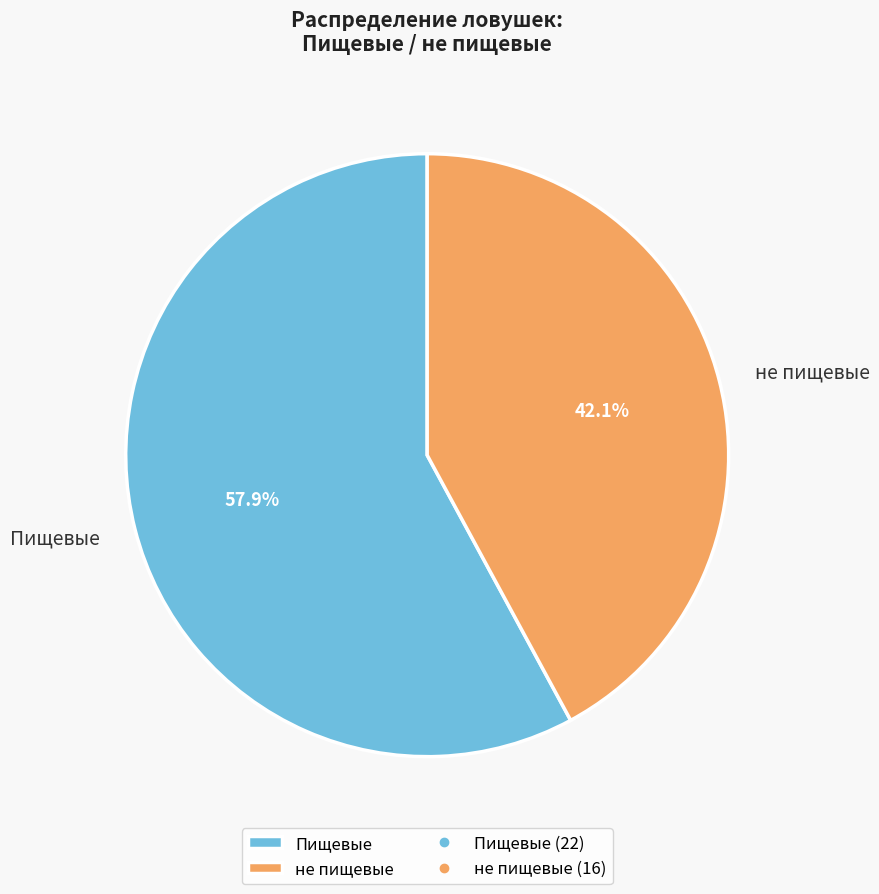

Combined, do не пищевые and Пищевые account for over 50%?

Yes